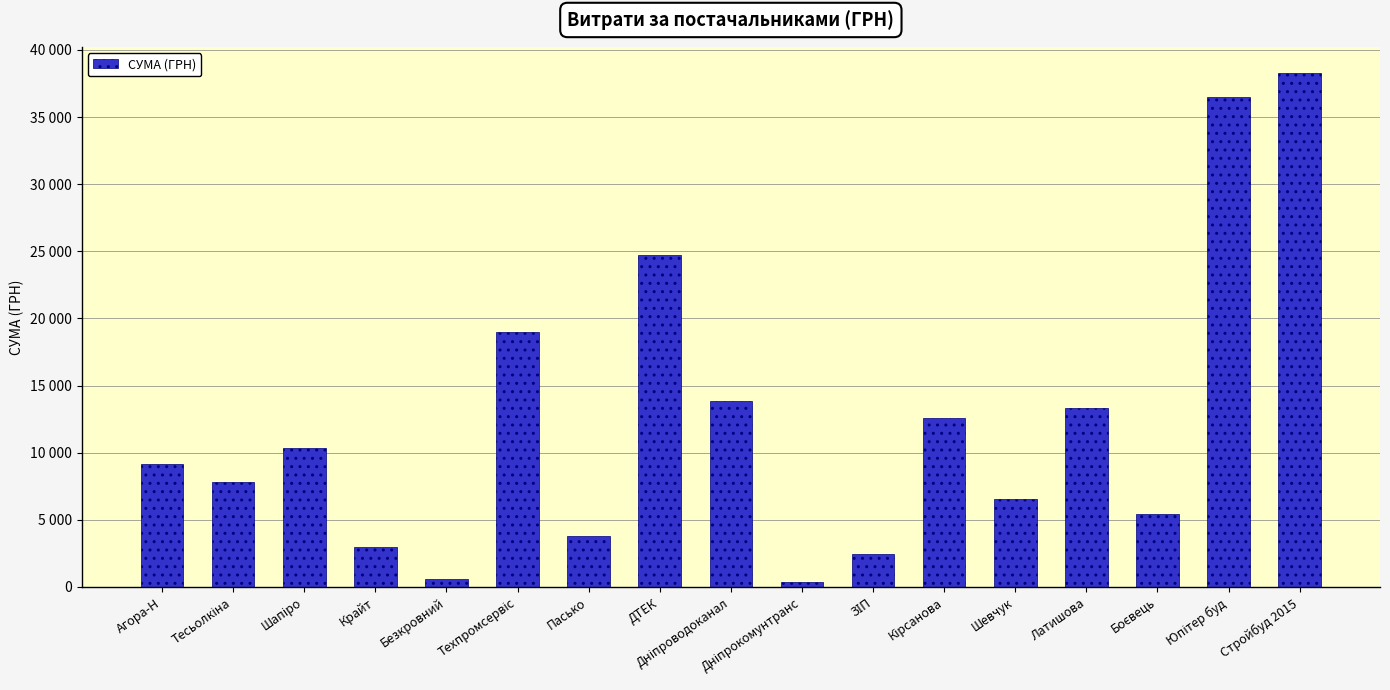

The chart shows a value of 27137.4 at Техпромсервіс. True or false?

False